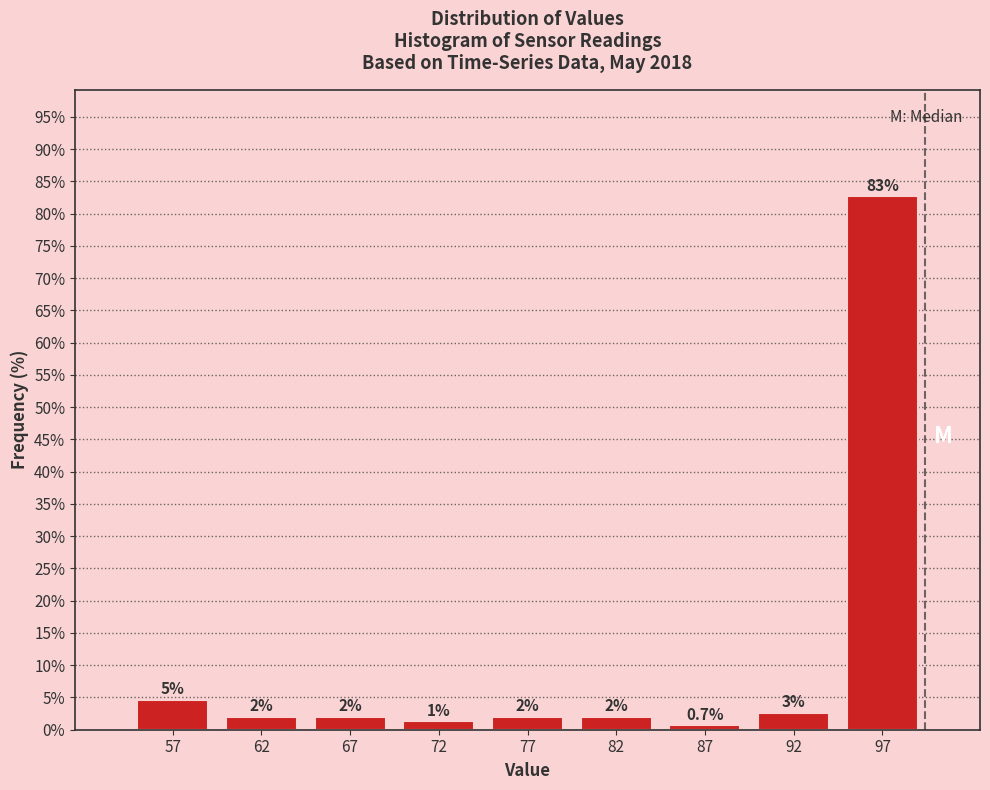

Which range on the x-axis has the tallest bar?

95 to 100